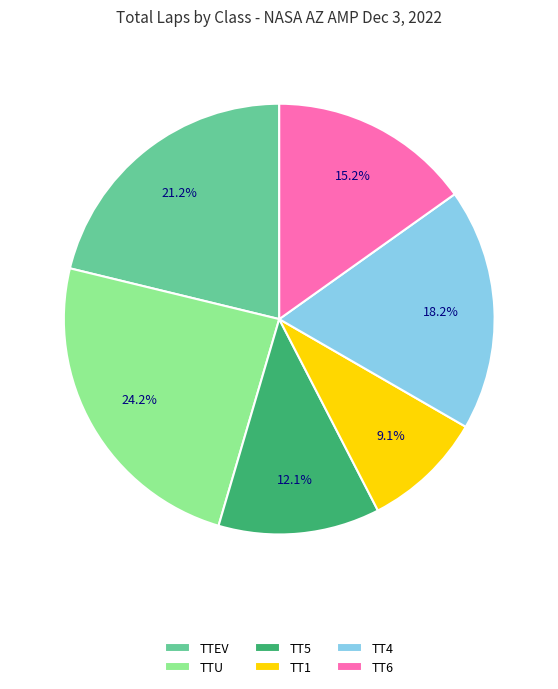

To the nearest percent, what is the difference between the largest and smallest slice percentages?

15%